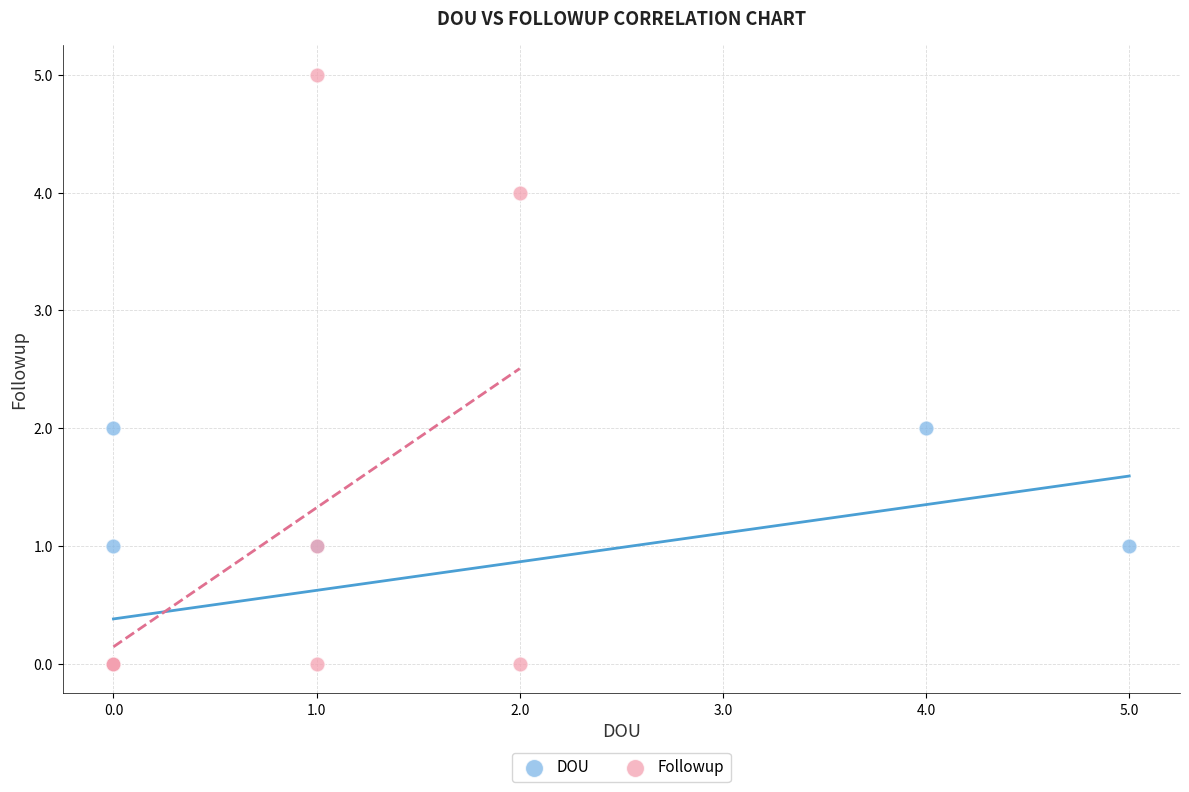

Which series has the largest Y range (max minus min)?

Followup